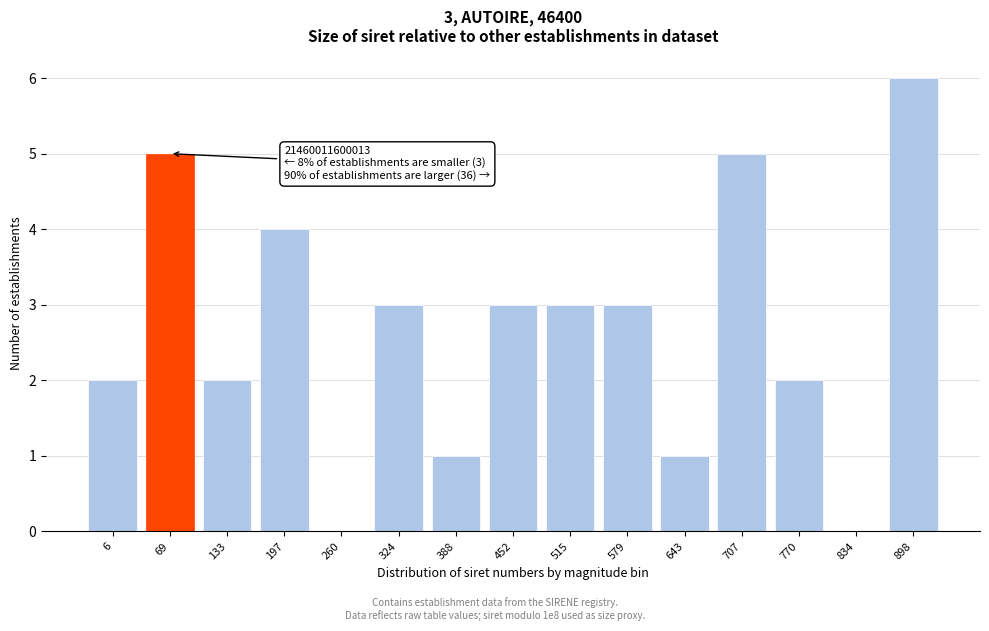

Reading left to right, extract all data points from this chart.

6=2	69=5	133=2	197=4	260=0	324=3	388=1	452=3	515=3	579=3	643=1	707=5	770=2	834=0	898=6